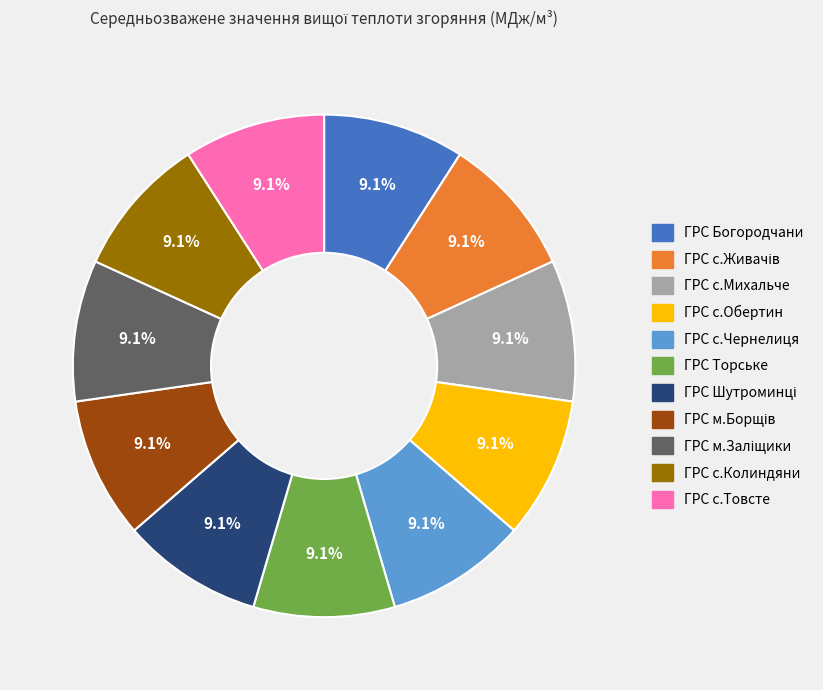

To the nearest percent, what portion does ГРС с.Колиндяни represent?

9%